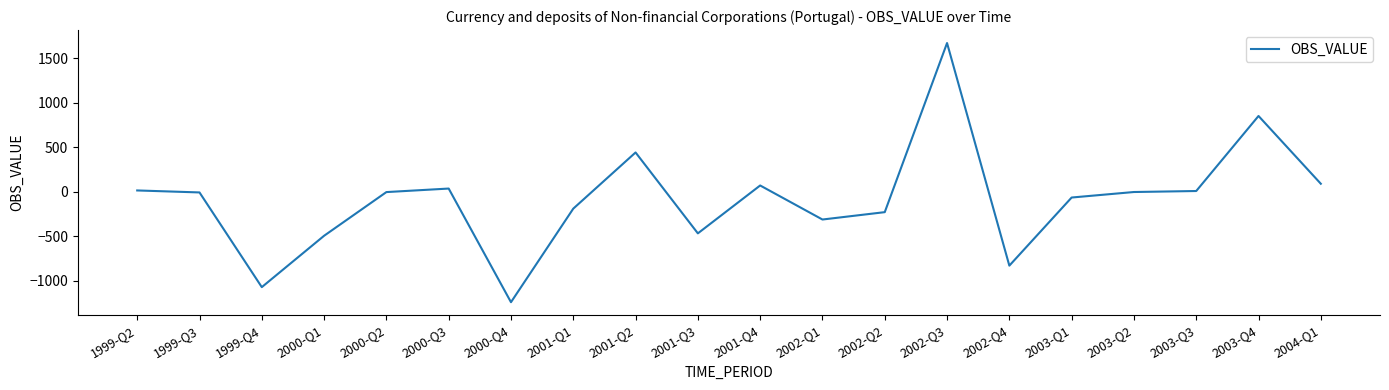

What is the change in value from 1999-Q4 to 2000-Q4?

-169.4